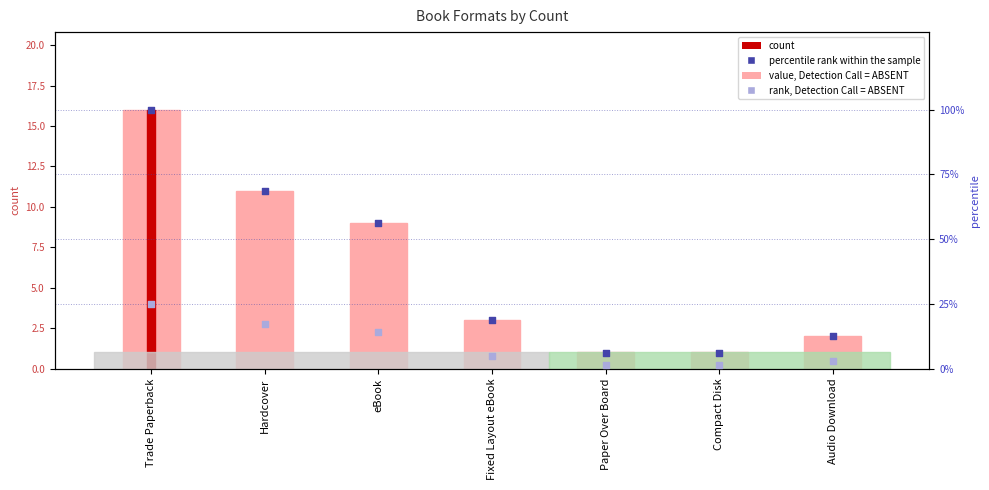

Is the value of count at eBook greater than the value of percentile rank within the sample at Trade Paperback?

No